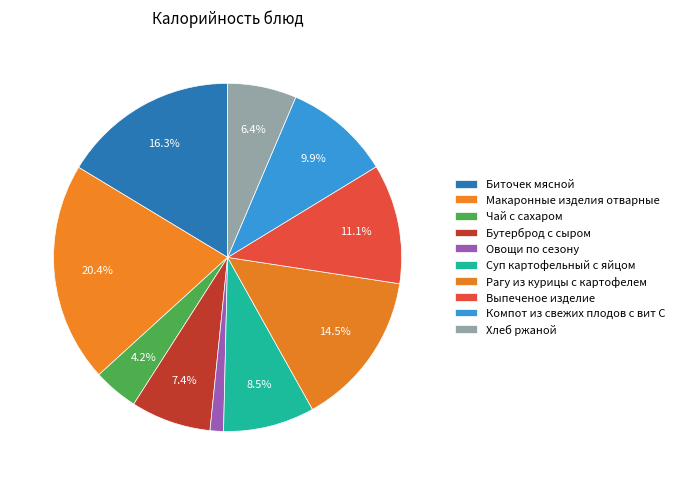

To the nearest percent, what is the average slice percentage?

10%